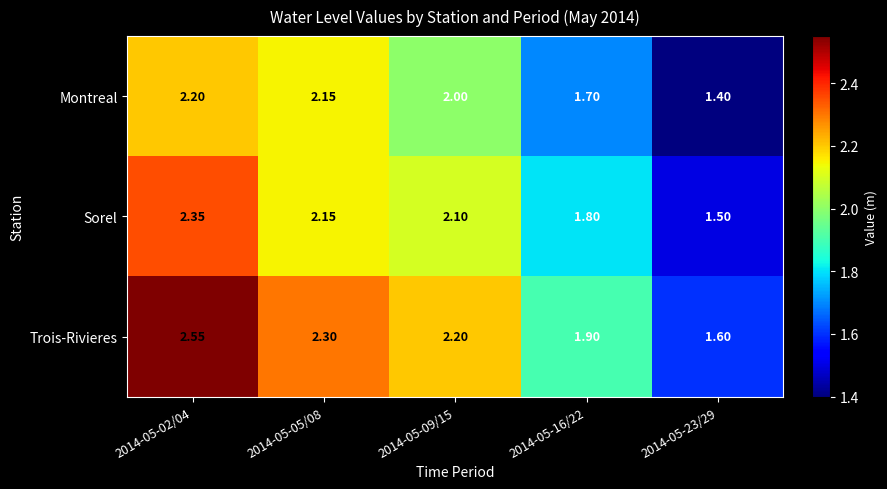

Which series has the widest spread of values?

Trois-Rivieres